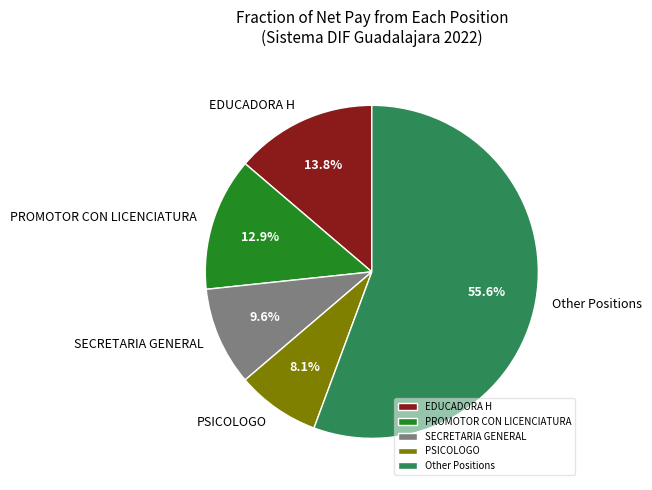

Approximately how many times larger is the value at Other Positions compared to PSICOLOGO?

6.9